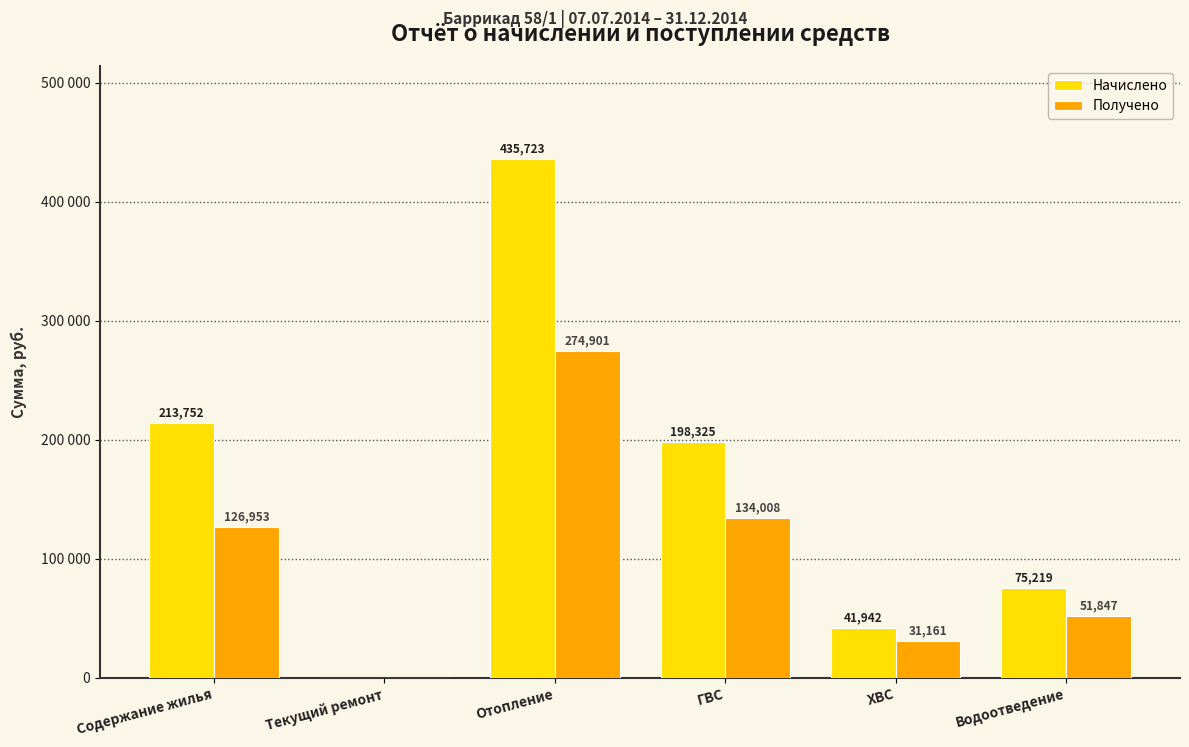

Reading right to left, what are all the values shown in this chart?

Начислено: Водоотведение=75218.8	ХВС=41942.1	ГВС=198325.3	Отопление=435723.1	Текущий ремонт=0.0	Содержание жилья=213751.7
Получено: Водоотведение=51847.2	ХВС=31160.8	ГВС=134007.5	Отопление=274900.7	Текущий ремонт=0.0	Содержание жилья=126952.6